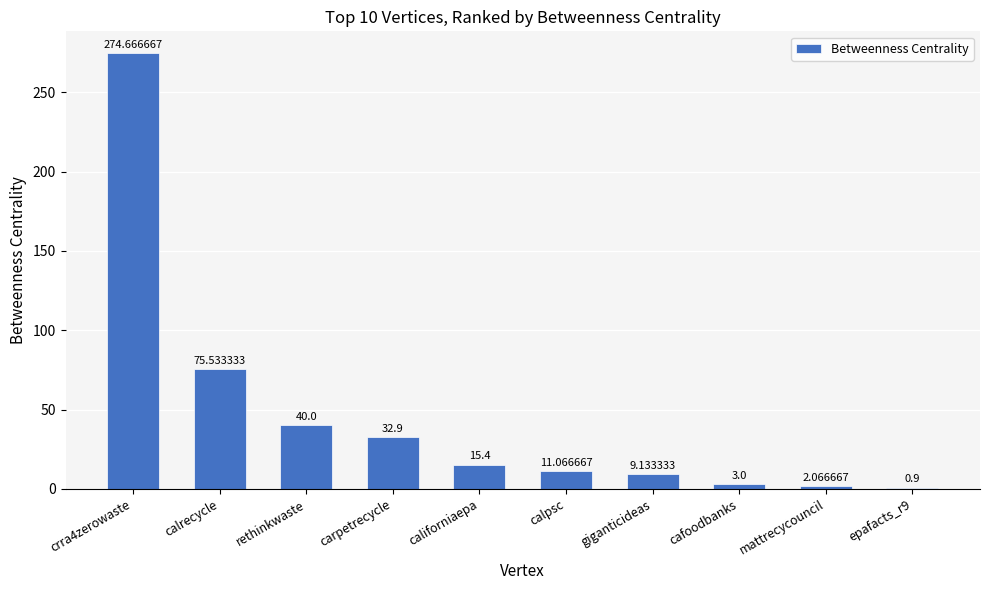

What is the label of the 4th bar from the right?

giganticideas